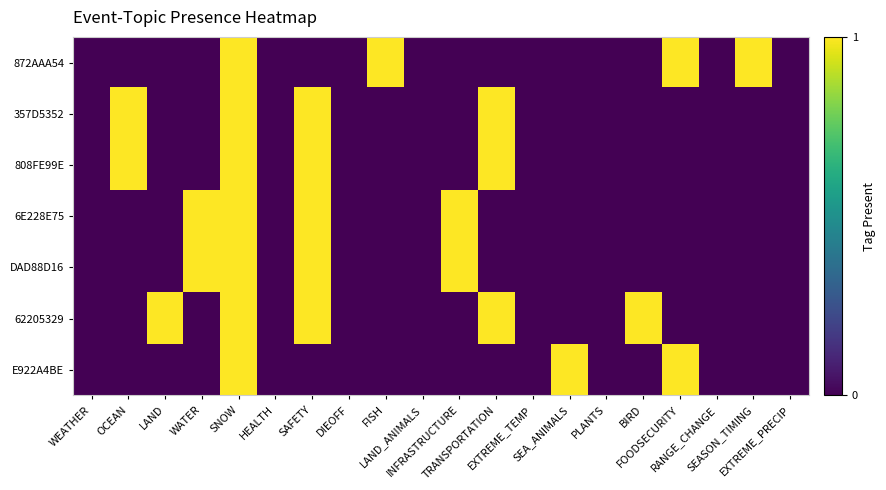

At LAND_ANIMALS, list the series in order from largest to smallest.

872AAA54, 357D5352, 808FE99E, 6E228E75, DAD88D16, 62205329, E922A4BE